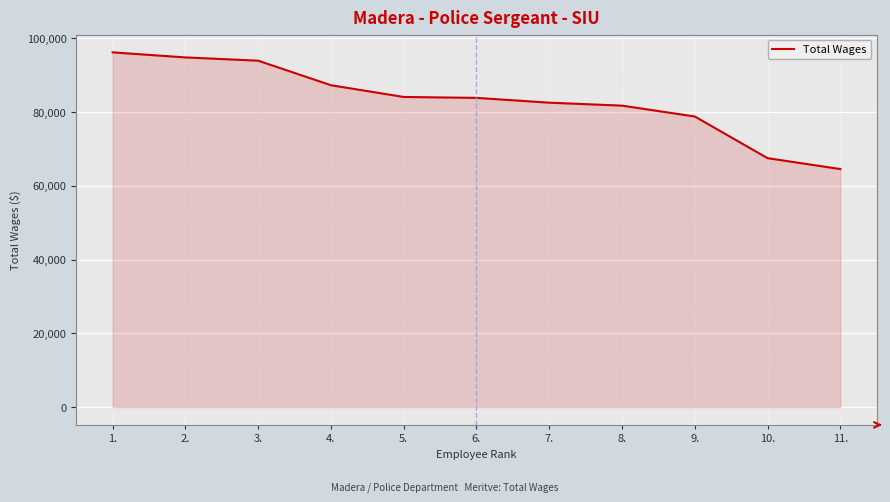

What is the minimum value shown in the chart?

64585